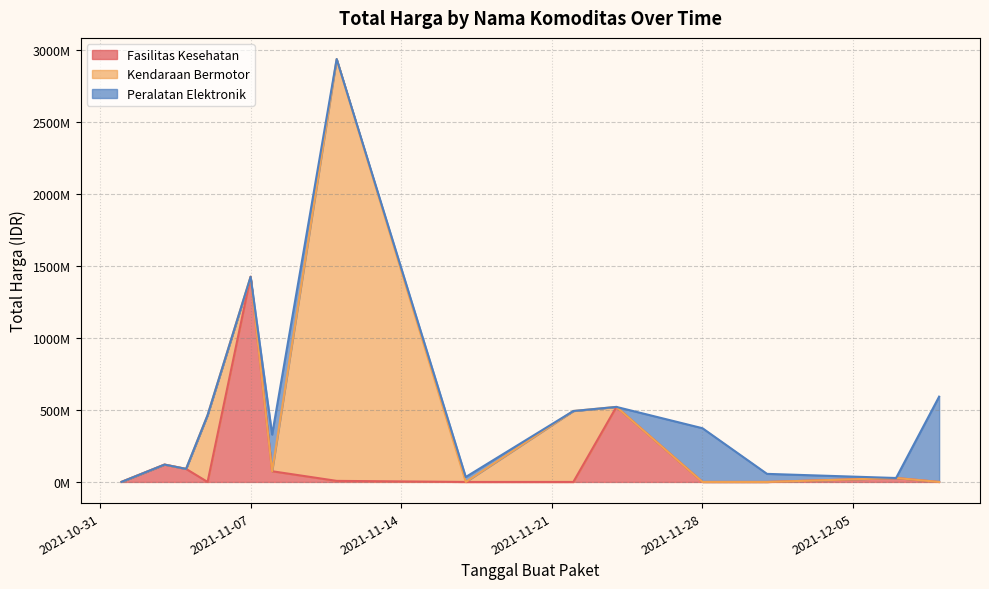

What is the difference between the Fasilitas Kesehatan values at 2021-11-04 and 15?

477418000